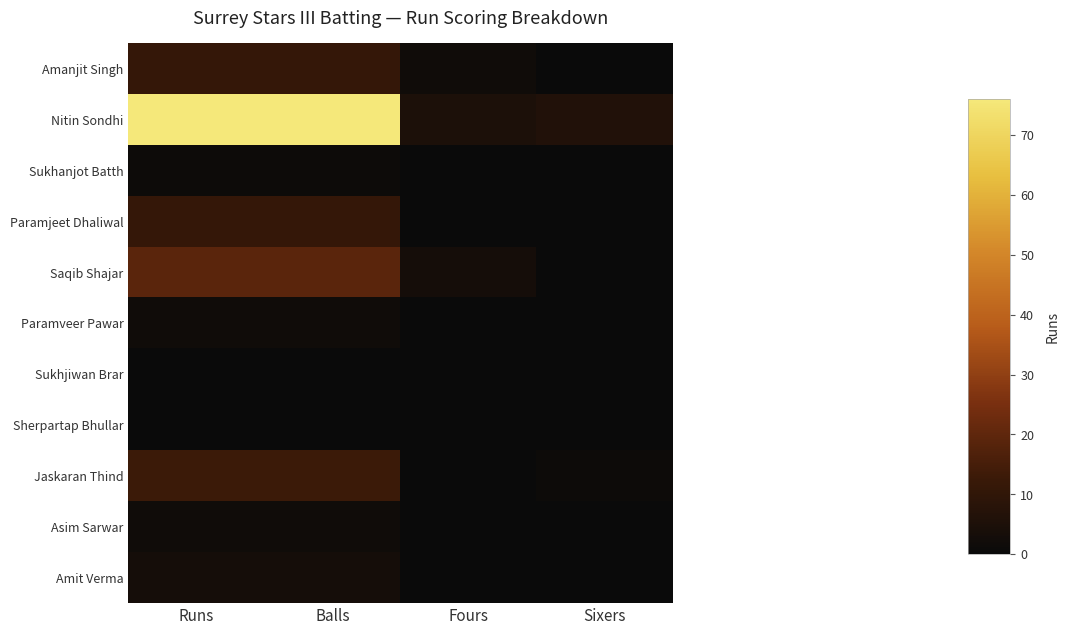

Rank the series by their maximum value, from lowest to highest.

Sukhjiwan Brar, Sherpartap Bhullar, Sukhanjot Batth, Paramveer Pawar, Asim Sarwar, Amit Verma, Amanjit Singh, Paramjeet Dhaliwal, Jaskaran Thind, Saqib Shajar, Nitin Sondhi